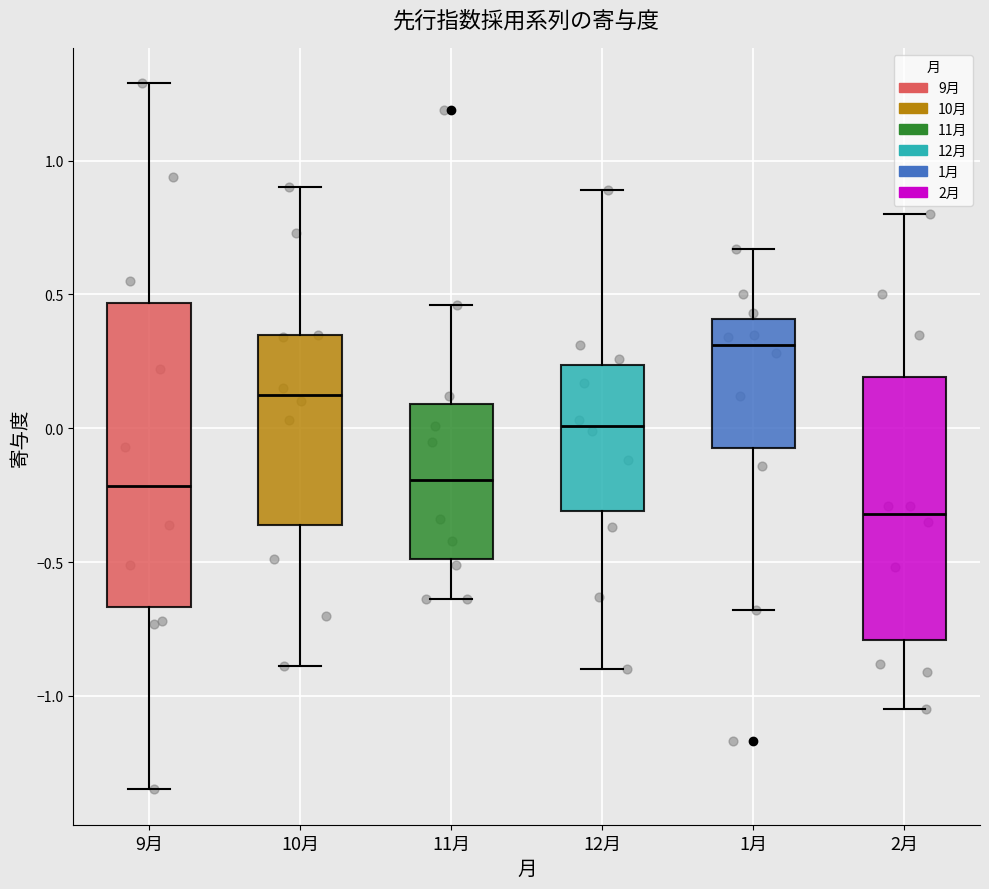

Reading left to right, read every box against the y-axis: the position of its median line, the range the box covers, and the ends of its whiskers. The values are not printed on the chart, so give them approximately, as read against the axis.

9月: median -0.20, box -0.65 to 0.45, whiskers -1.35 to 1.30
10月: median 0.15, box -0.35 to 0.35, whiskers -0.90 to 0.90
11月: median -0.20, box -0.50 to 0.10, whiskers -0.65 to 0.45
12月: median 0.00, box -0.30 to 0.25, whiskers -0.90 to 0.90
1月: median 0.30, box -0.05 to 0.40, whiskers -0.70 to 0.65
2月: median -0.30, box -0.80 to 0.20, whiskers -1.05 to 0.80